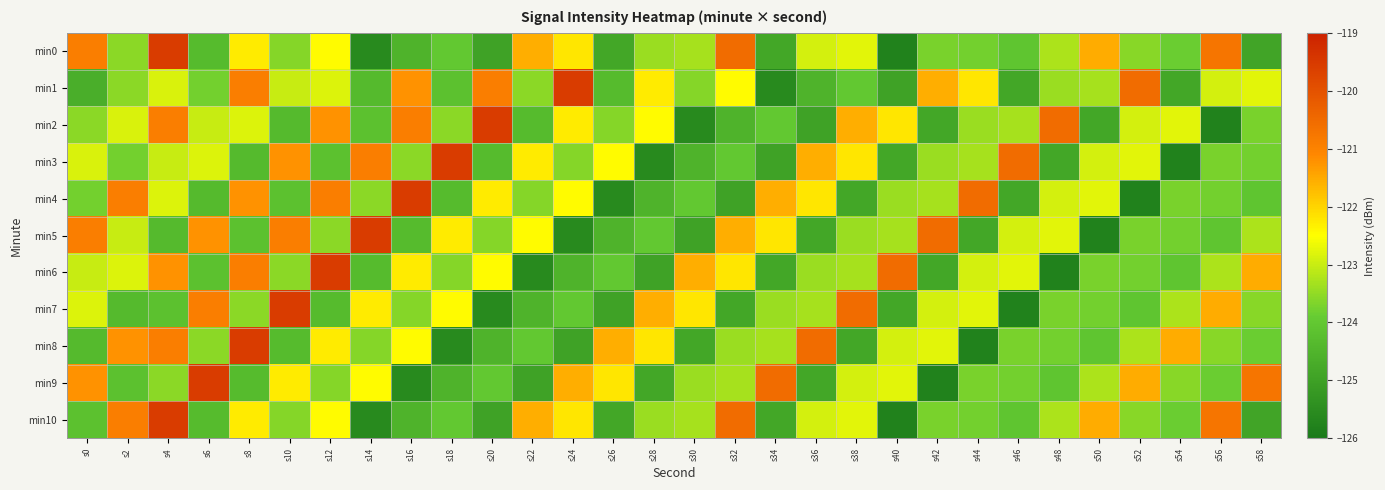

Count the number of data series in this chart.

11